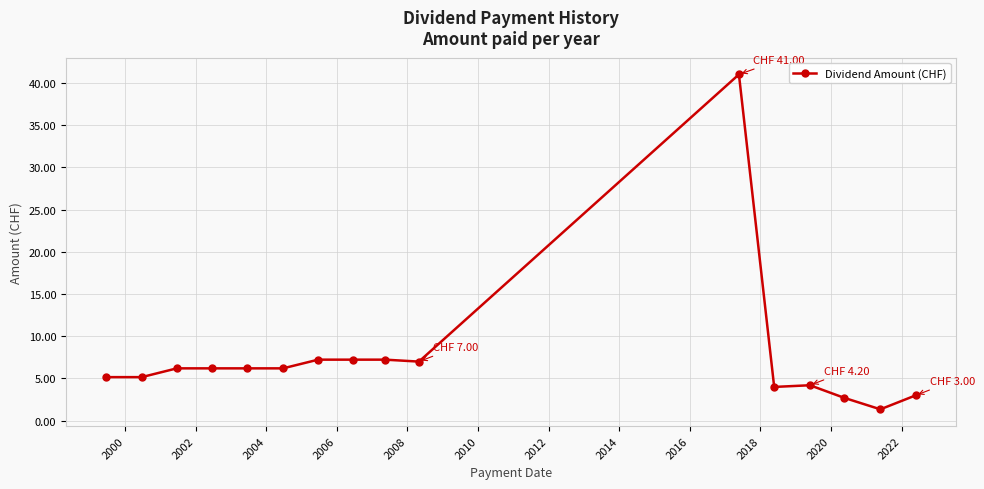

What is the difference between the second highest and minimum values?

5.9